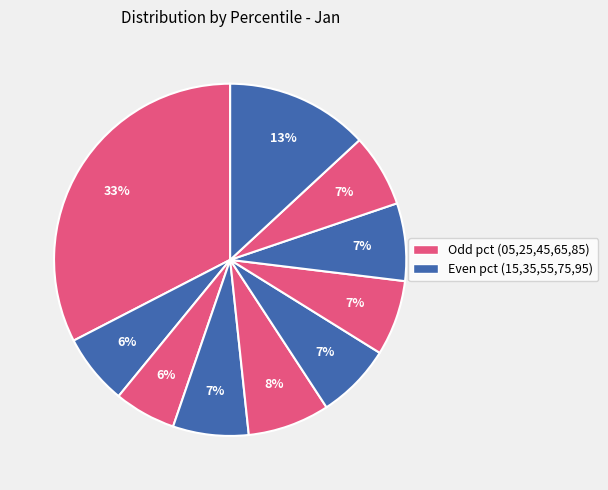

What is the largest slice in the pie chart?

pct05